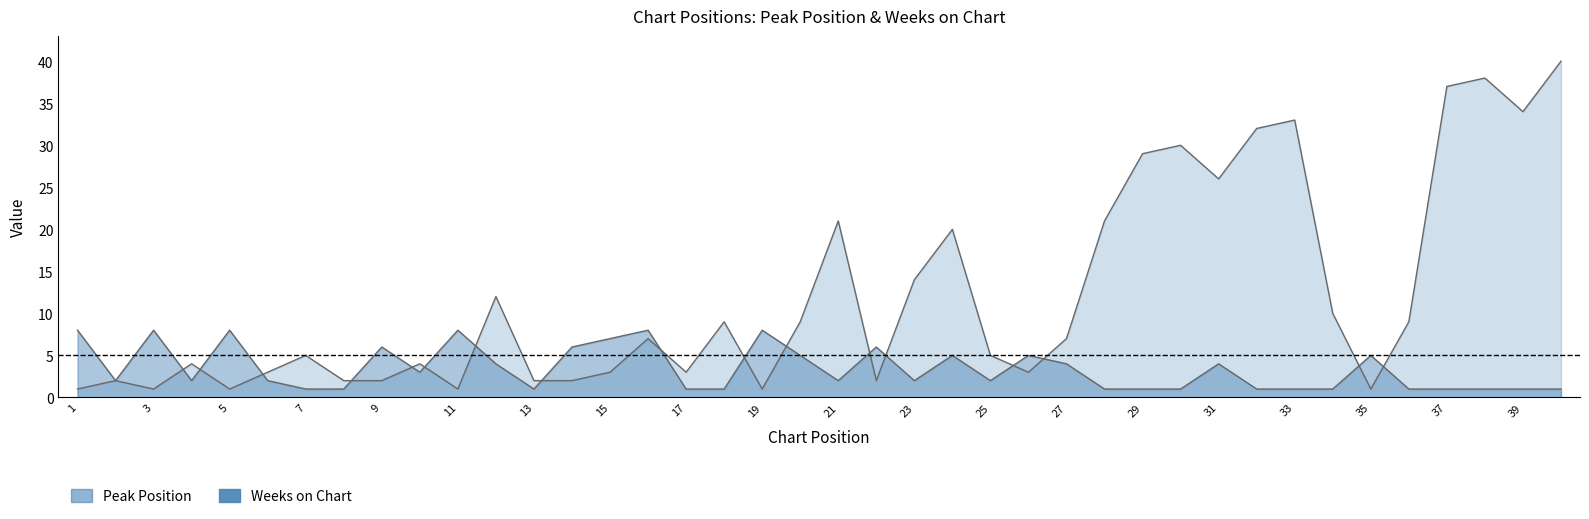

Where is Peak Position nearest to the value 20?

24